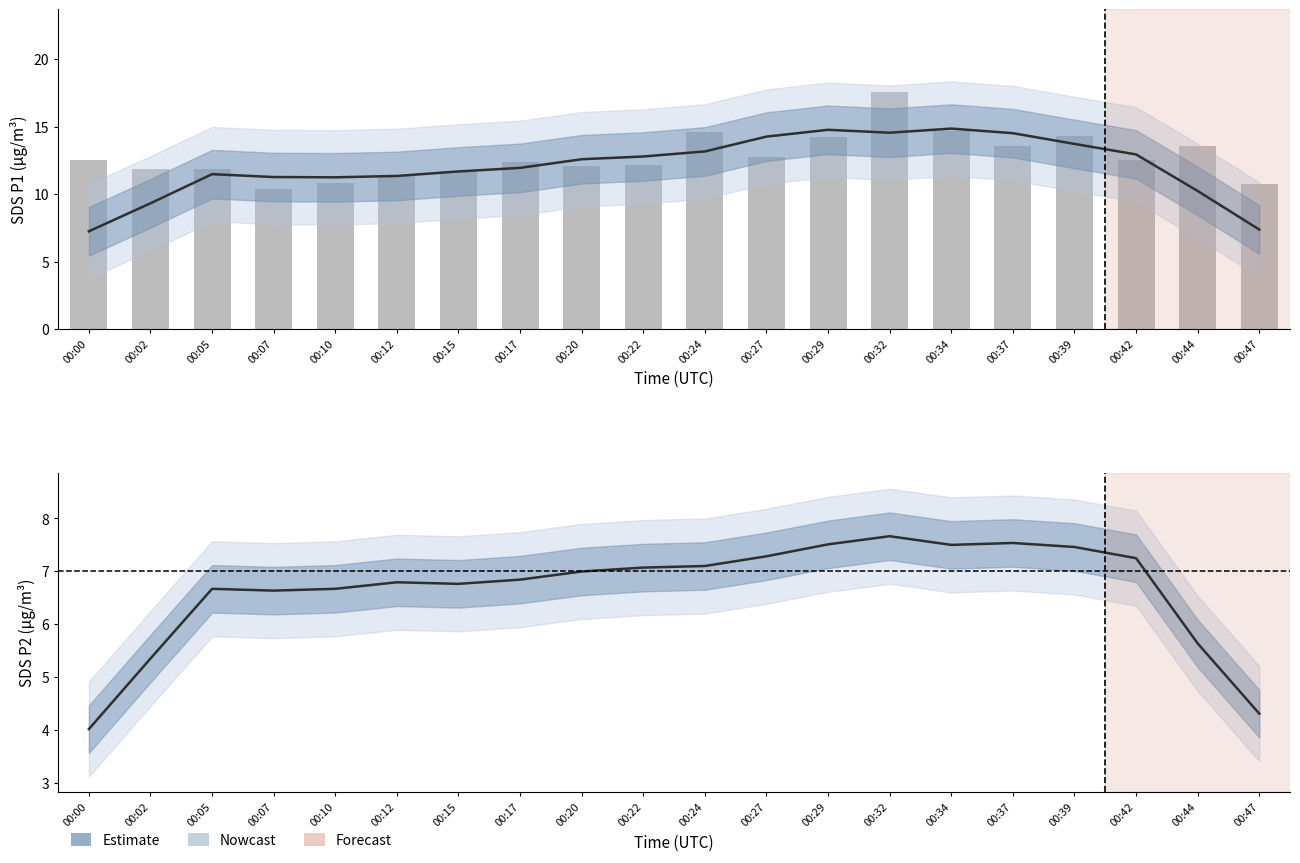

What is the average value of the SDS_P1 (raw) series?

12.8